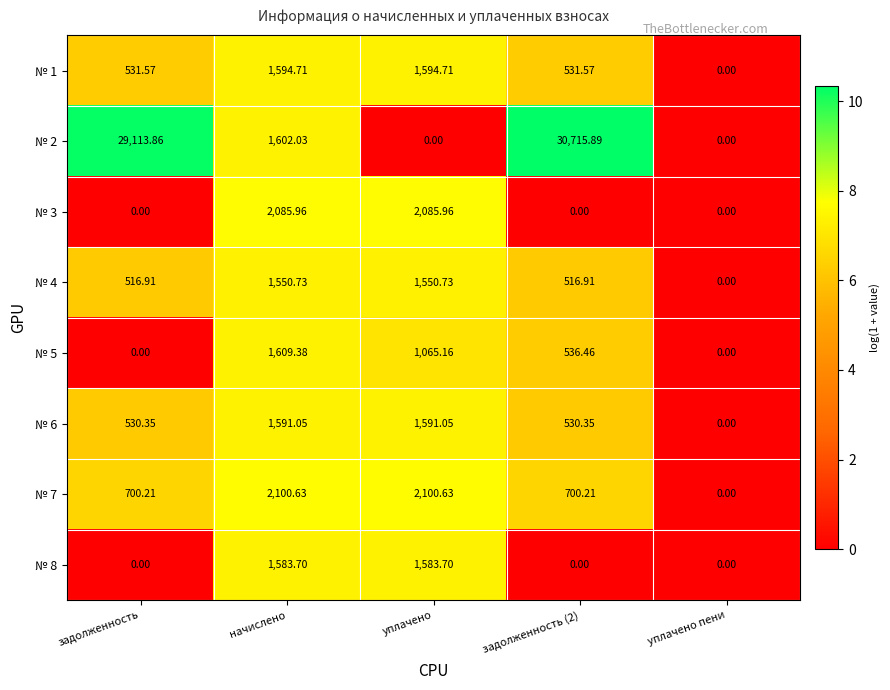

Where does the № 7 series first go above 700?

задолженность